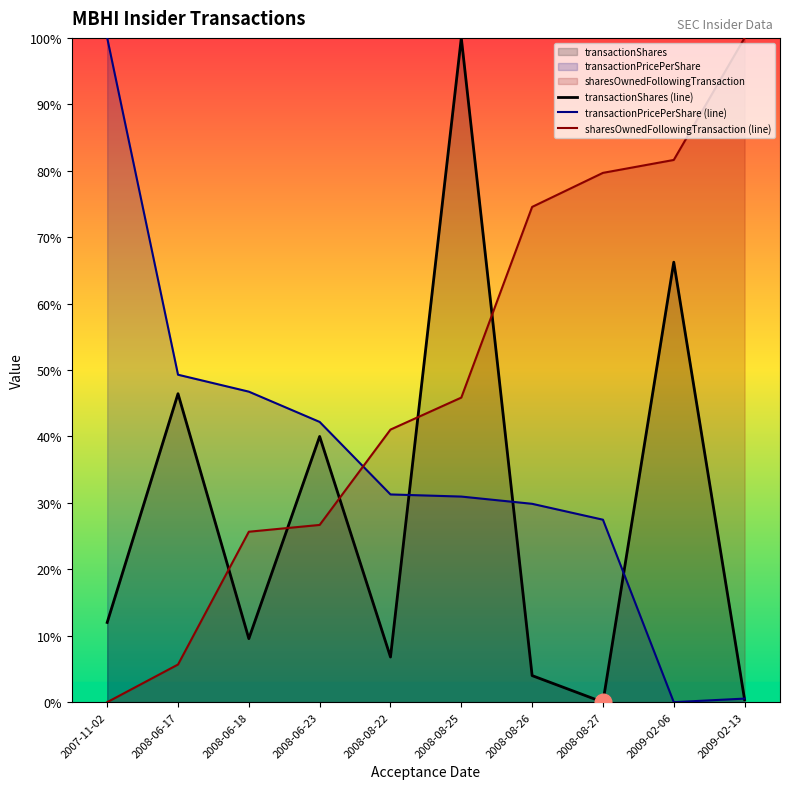

At 2008-08-22, list the series in order from smallest to largest.

transactionShares (line), transactionPricePerShare (line), sharesOwnedFollowingTransaction (line)